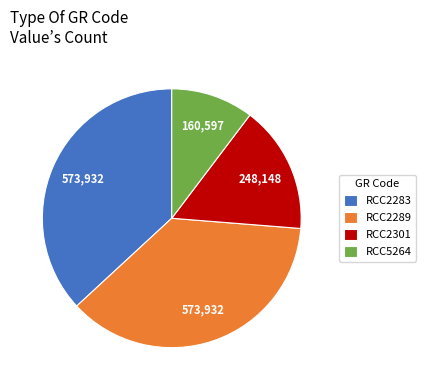

How many slices are in this pie chart?

4